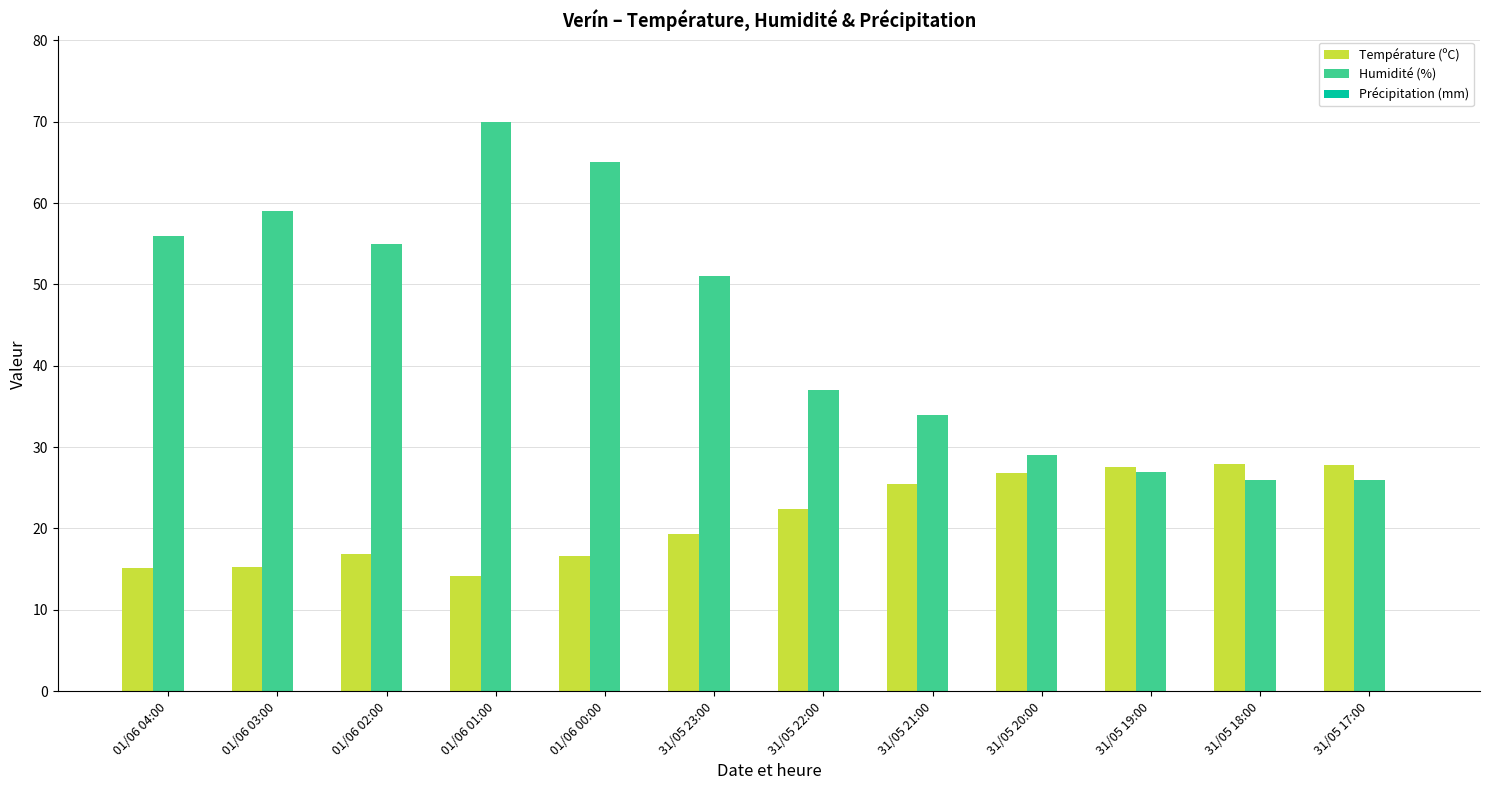

What is the average value of the Humidité (%) series?

44.6